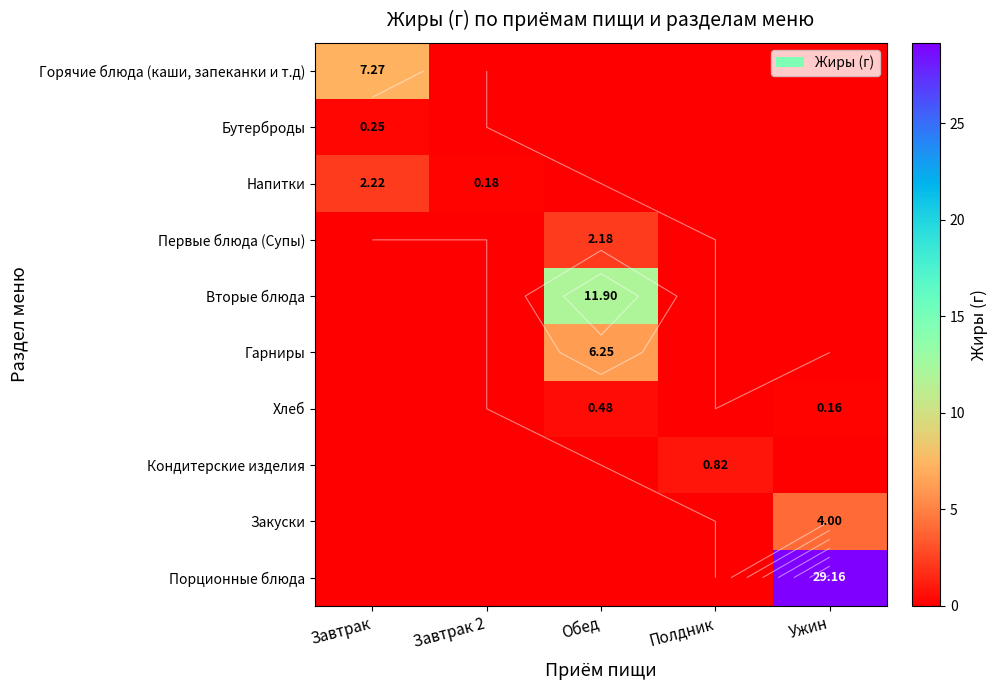

Is the value of Кондитерские изделия at Ужин greater than the value of Закуски at Ужин?

No